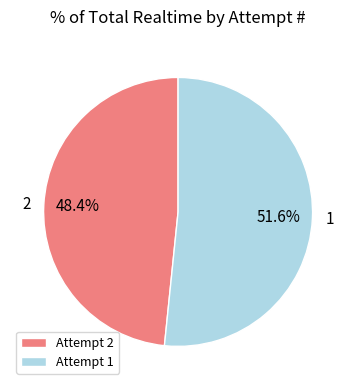

Rank the categories by value from lowest to highest.

Attempt 2, Attempt 1